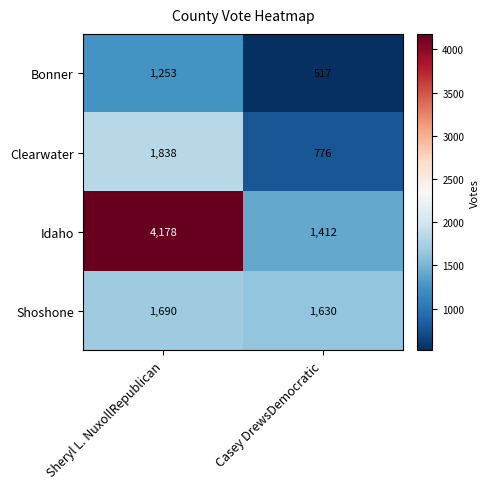

How many series are shown in this chart?

4